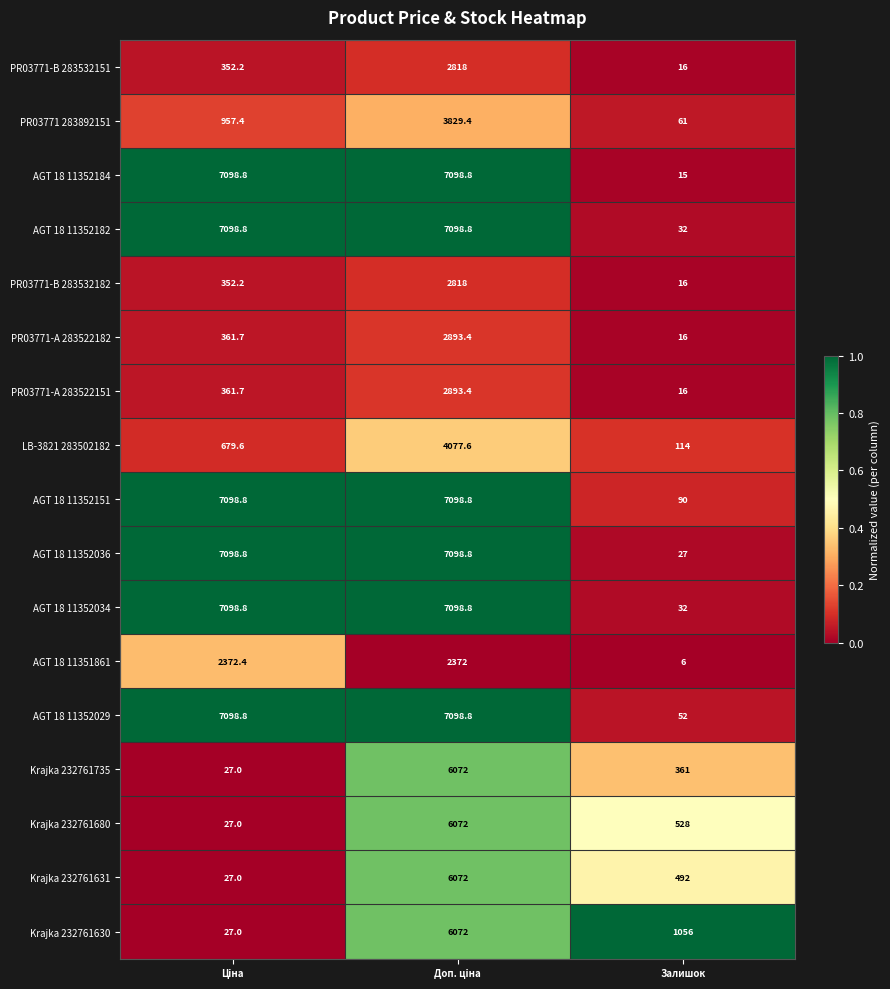

At which label does LB-3821 283502182 reach its minimum?

Залишок